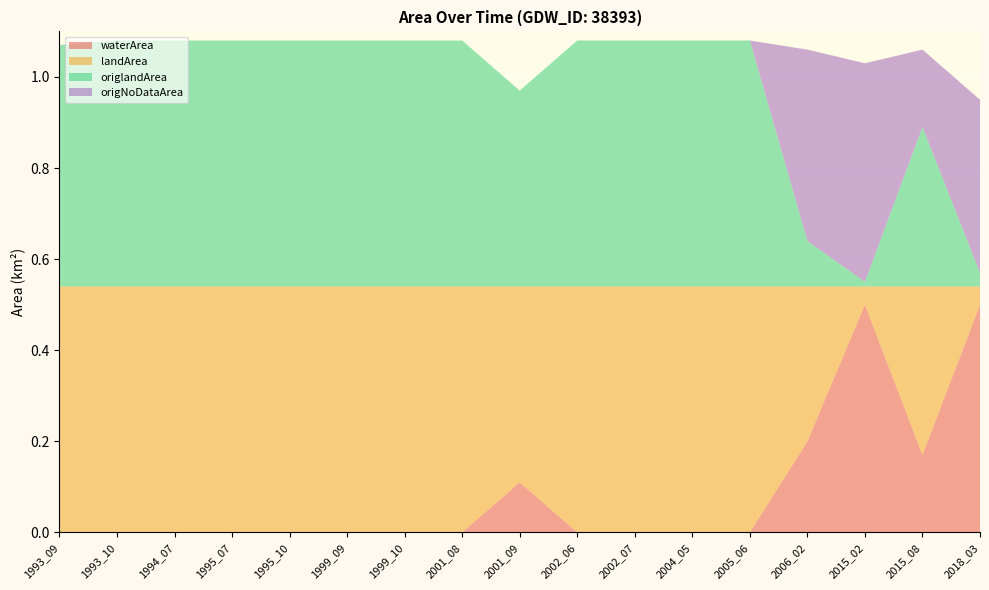

Reading right to left, extract all data points from this chart.

waterArea: 0.5	0.2	0.5	0.2	0.0	0.0	0.0	0.0	0.1	0.0	0.0	0.0	0.0	0.0	0.0	0.0	0.0
landArea: 0.0	0.4	0.0	0.3	0.5	0.5	0.5	0.5	0.4	0.5	0.5	0.5	0.5	0.5	0.5	0.5	0.5
origlandArea: 0.0	0.3	0.0	0.1	0.5	0.5	0.5	0.5	0.4	0.5	0.5	0.5	0.5	0.5	0.5	0.5	0.5
origNoDataArea: 0.4	0.2	0.5	0.4	0.0	0.0	0.0	0.0	0.0	0.0	0.0	0.0	0.0	0.0	0.0	0.0	0.0